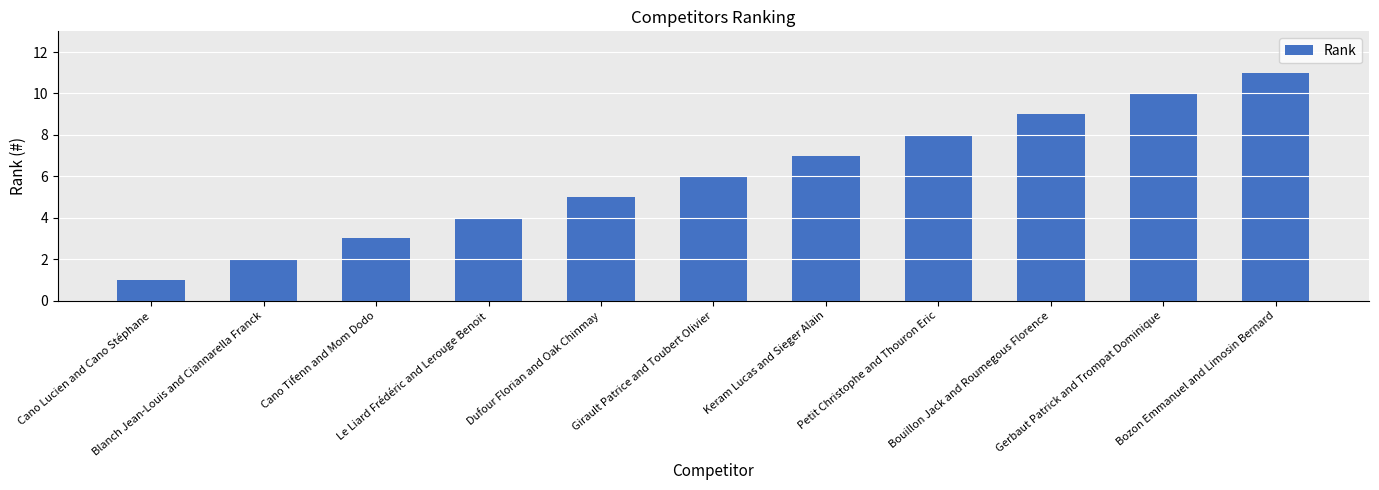

What is the smallest value displayed?

1